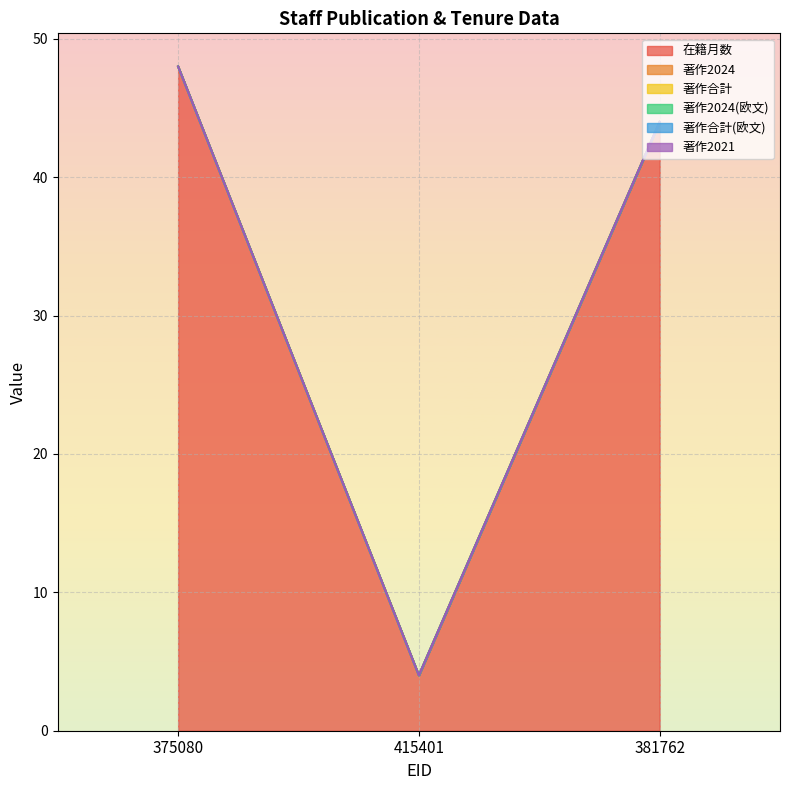

Which has a higher value, 381762 or 375080?

375080